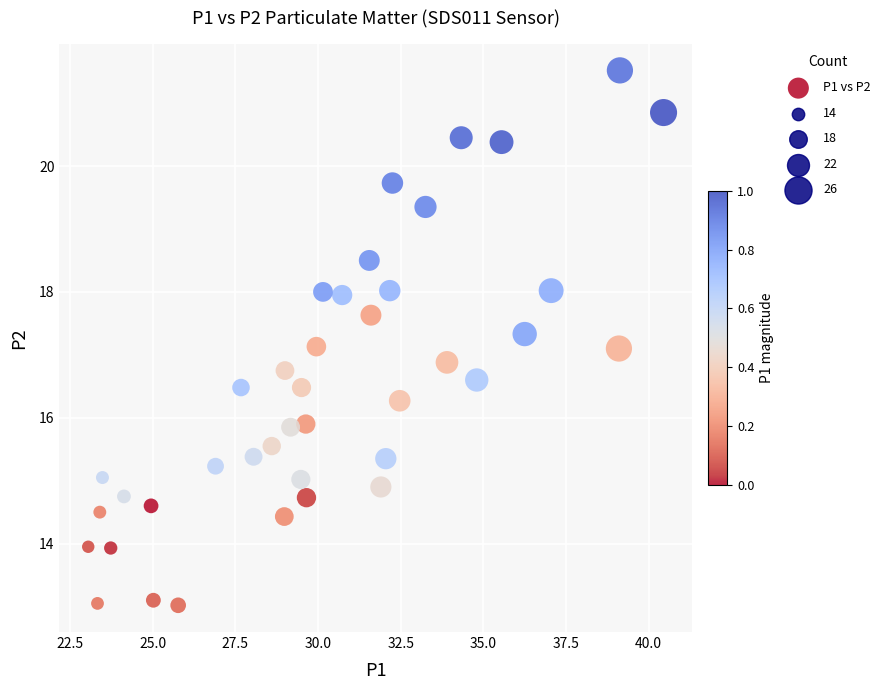

What is the range of Y values (max minus min)?

8.5